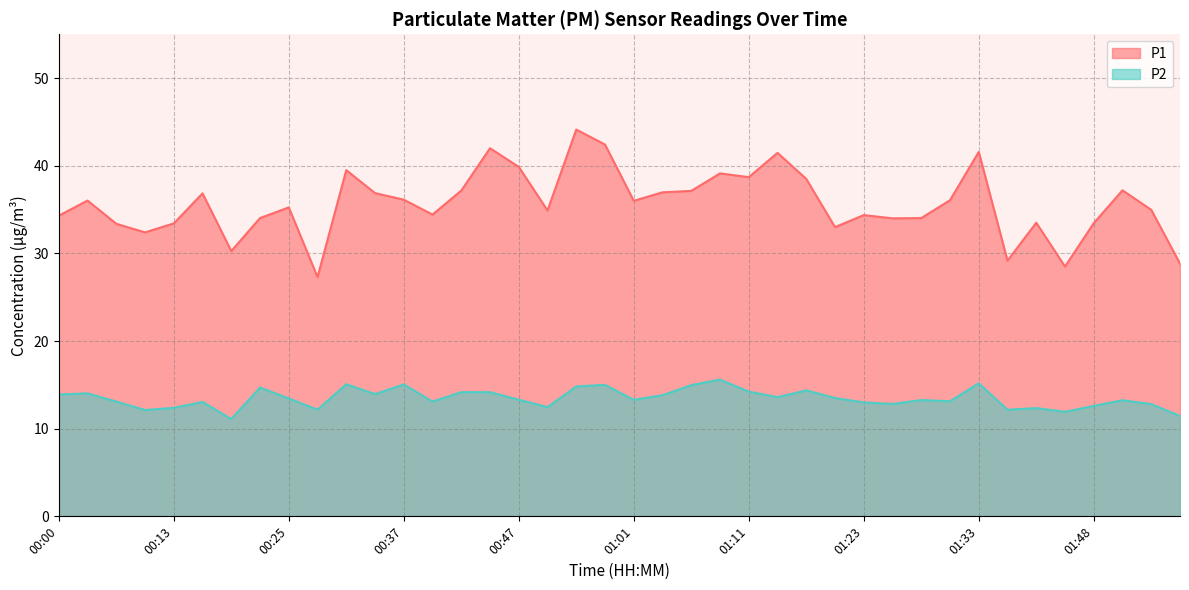

At how many categories does at least one series exceed 33?

33